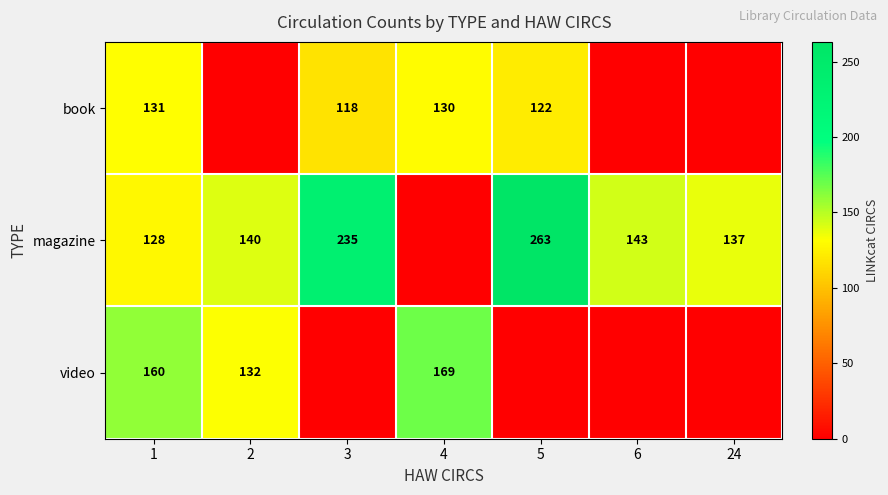

At which category is the sum across all series the highest?

1